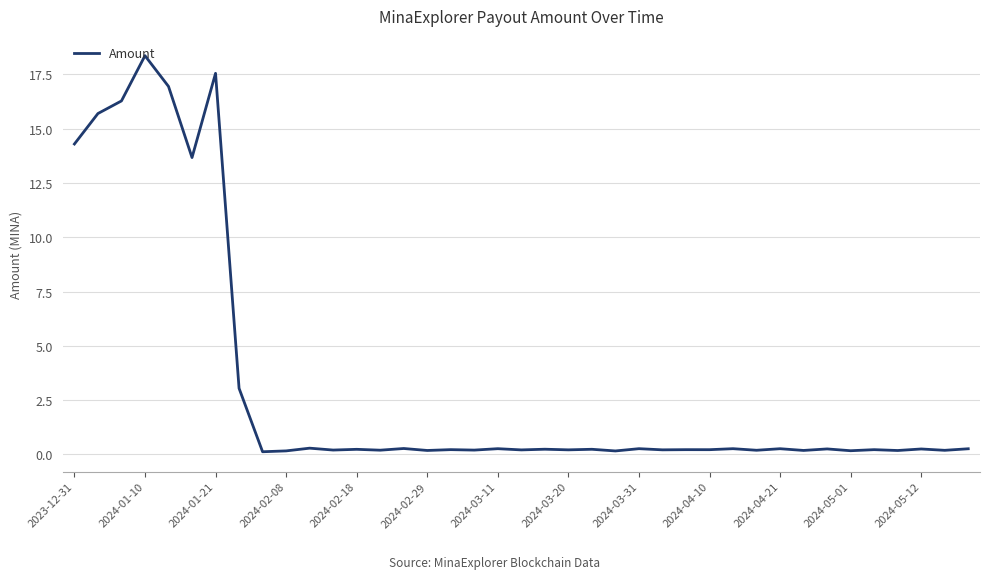

What is the difference between the maximum and minimum values?

18.2